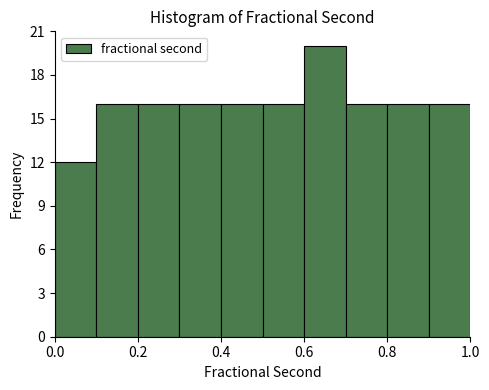

Which range on the x-axis has the tallest bar?

0.6 to 0.7